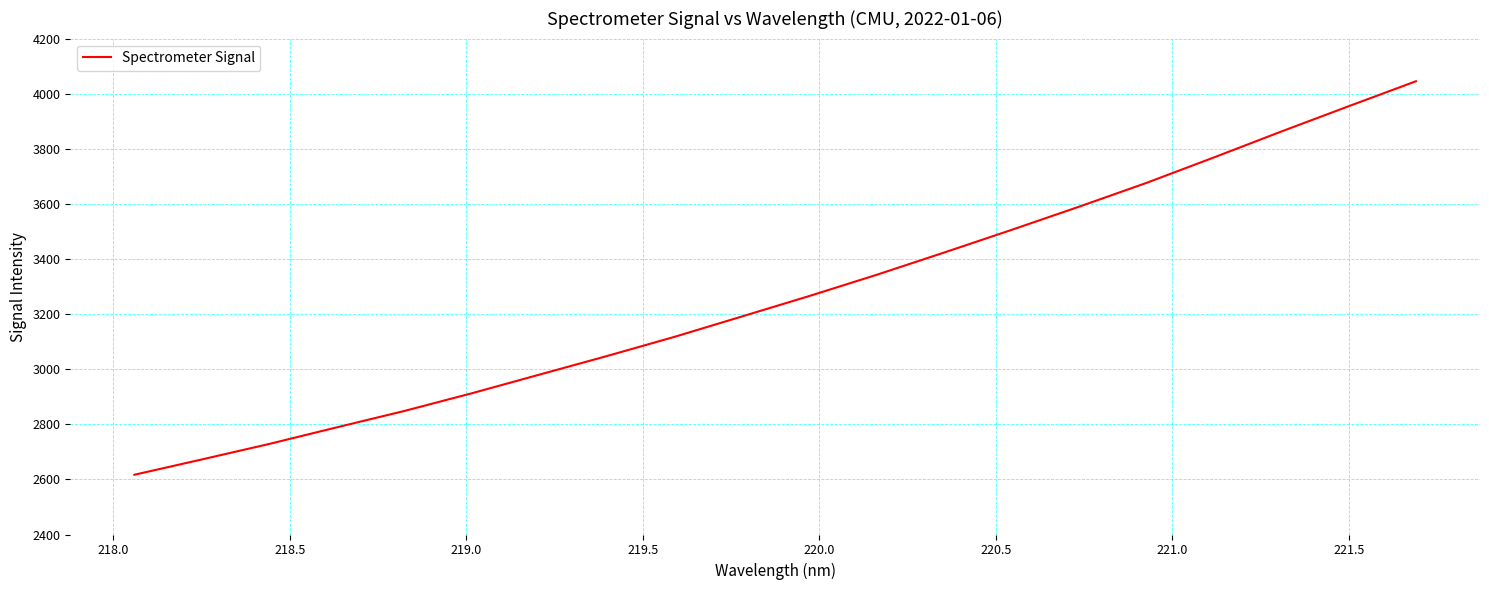

What is the maximum value shown in the chart?

4045.0